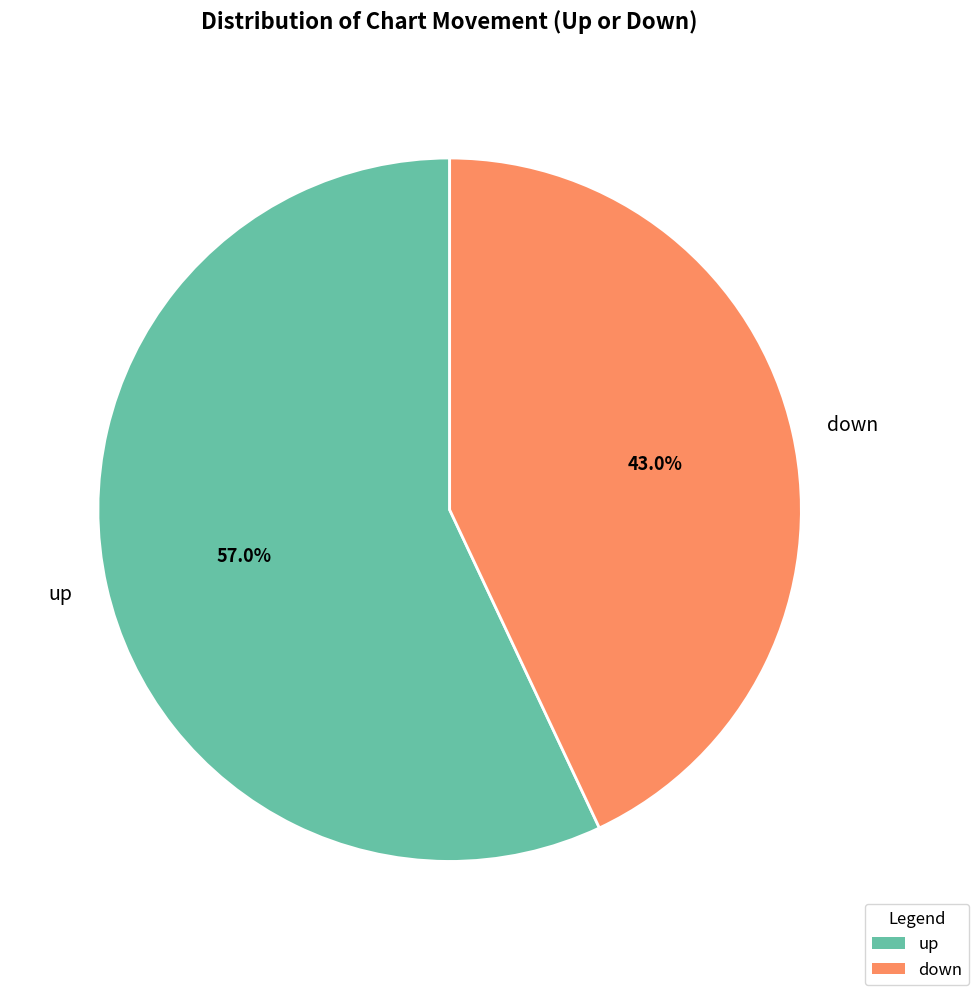

Is it true that up is 51% of the pie?

False